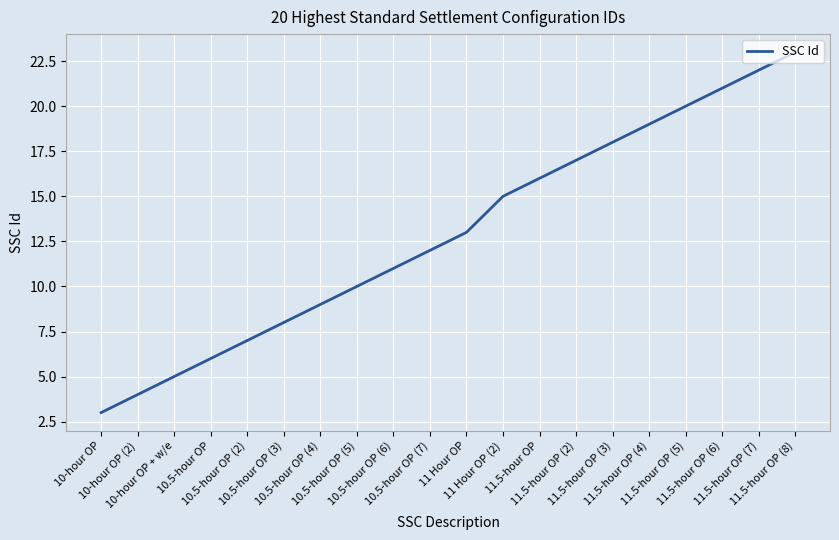

What is the sum of all values?

259